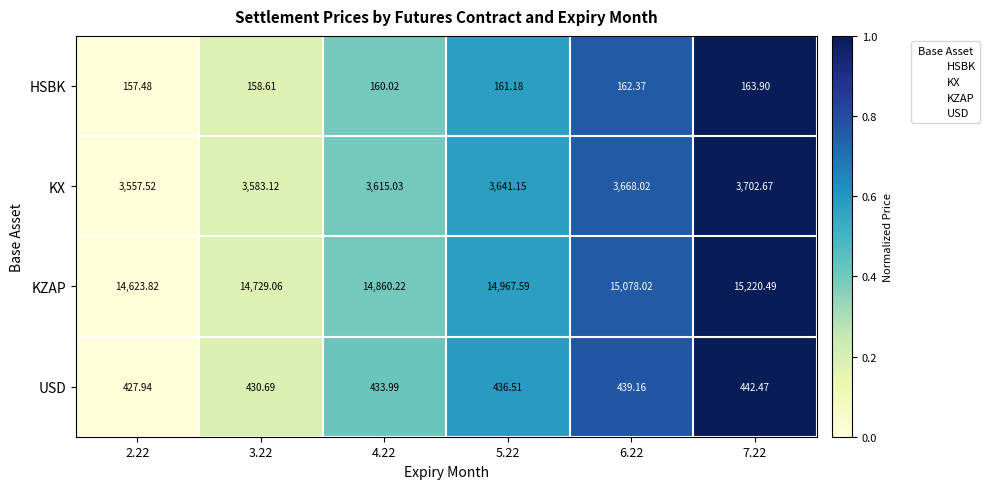

At which category does the chart reach its peak across all series?

7.22